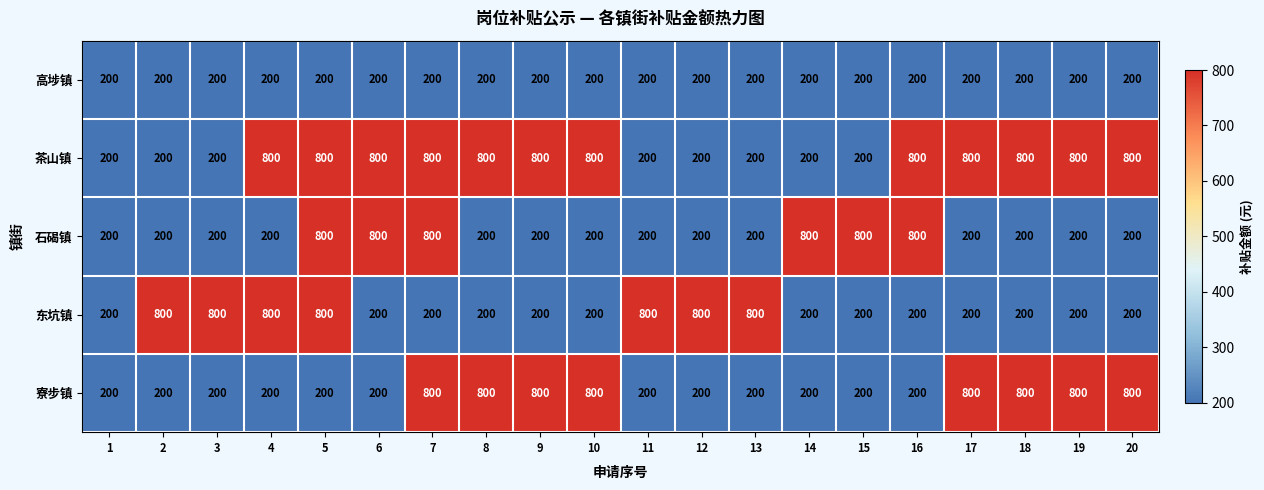

At how many categories does at least one series exceed 341?

19